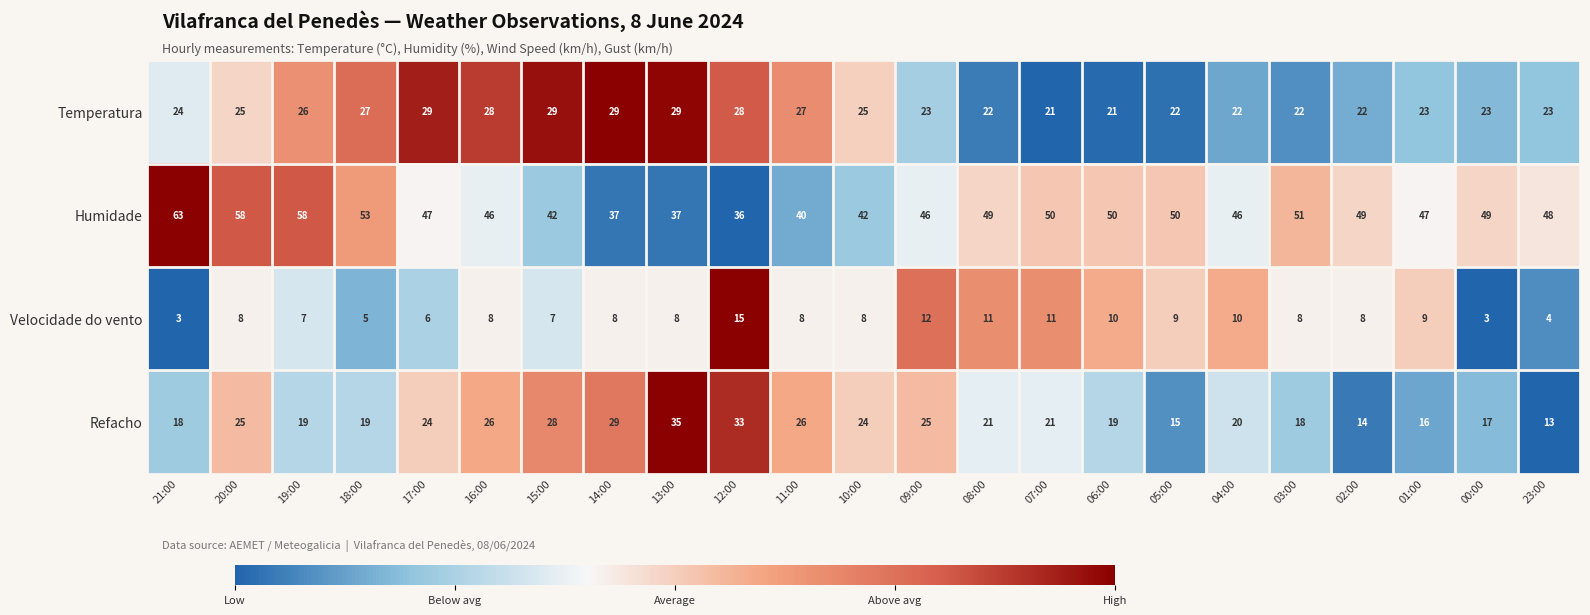

Which series has the widest spread of values?

Humidade